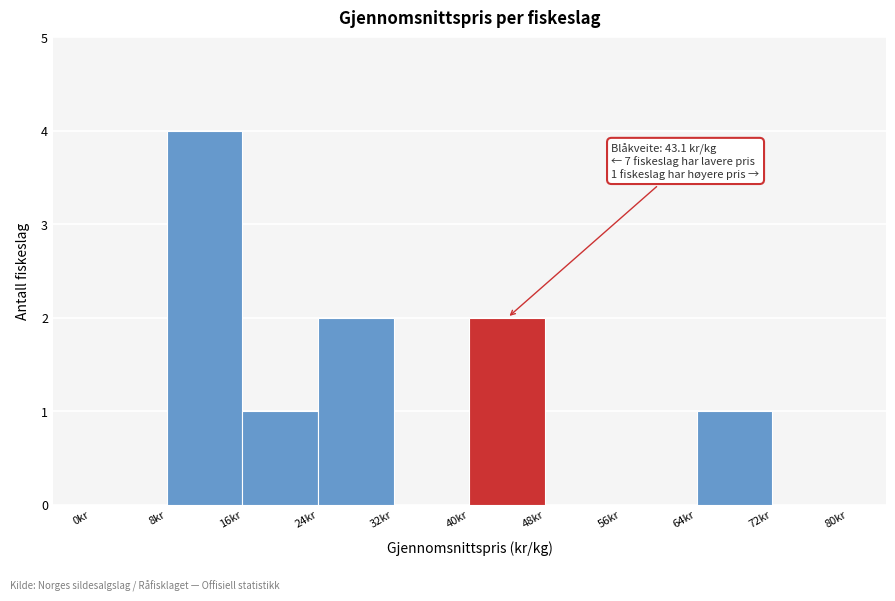

Over which range of the x-axis is the bar tallest?

8 to 16